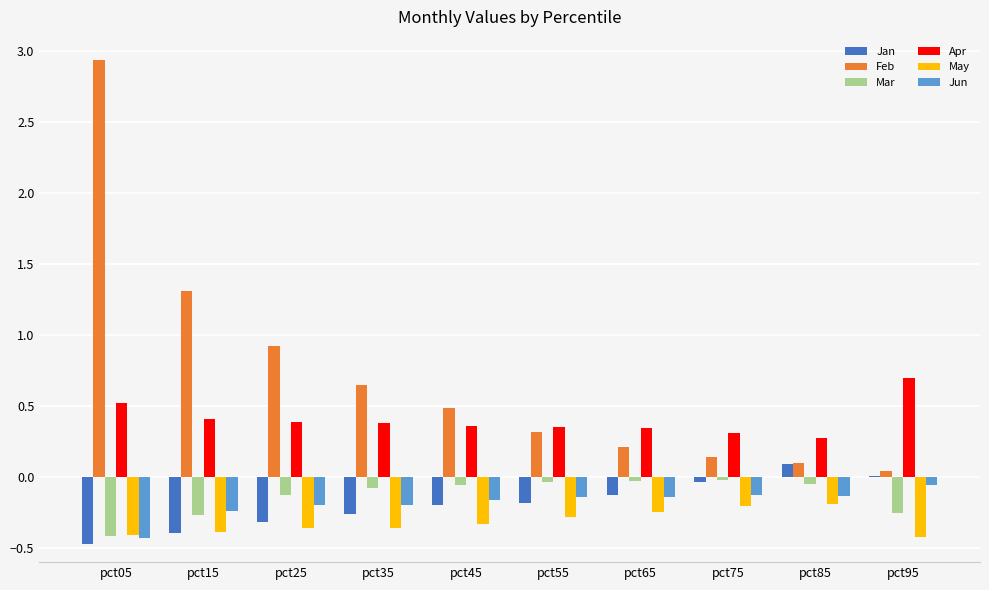

True or false: Feb has a value of 0.3 at pct55.

True